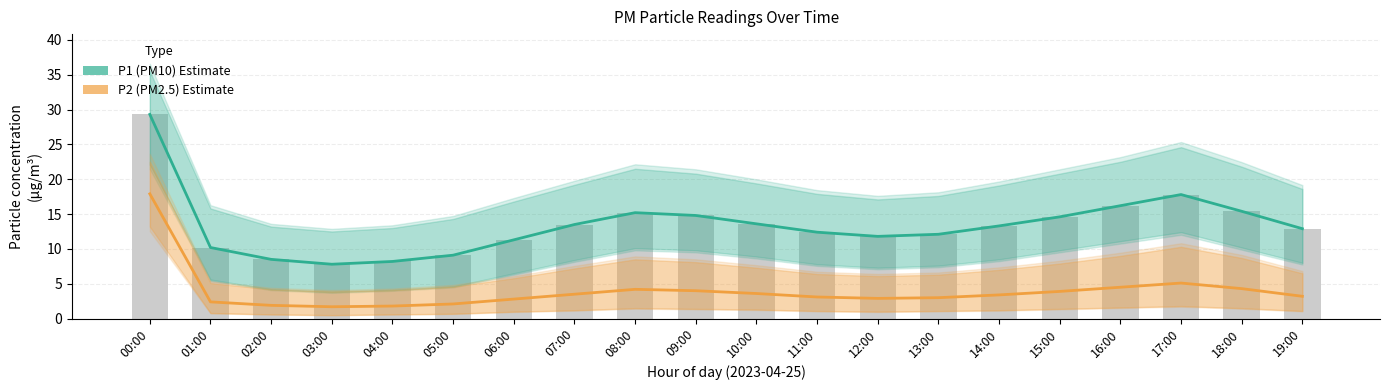

What is the maximum value for P1 (PM10)?

29.3